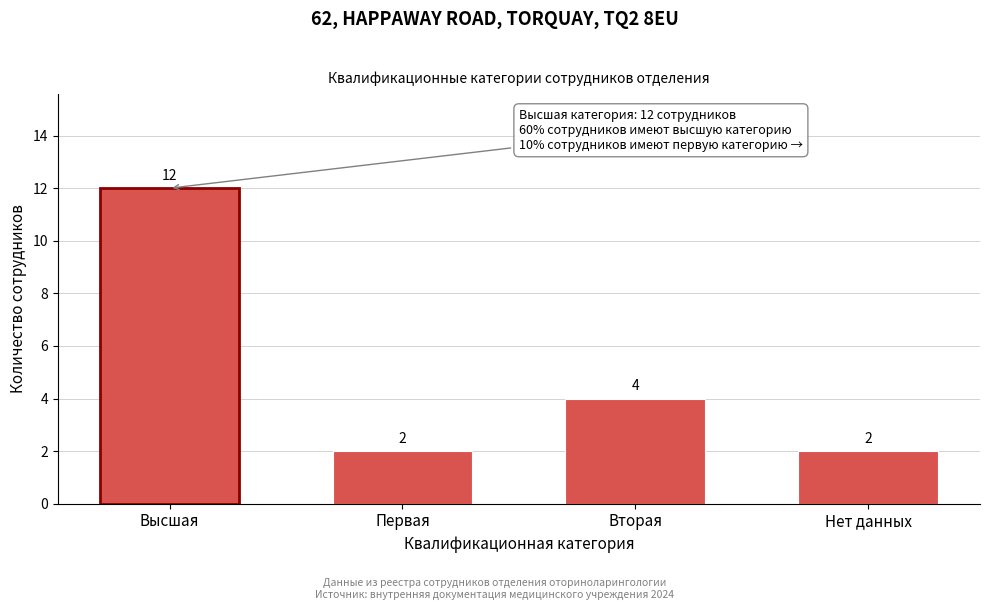

Reading right to left, what are all the values shown in this chart?

2	4	2	12